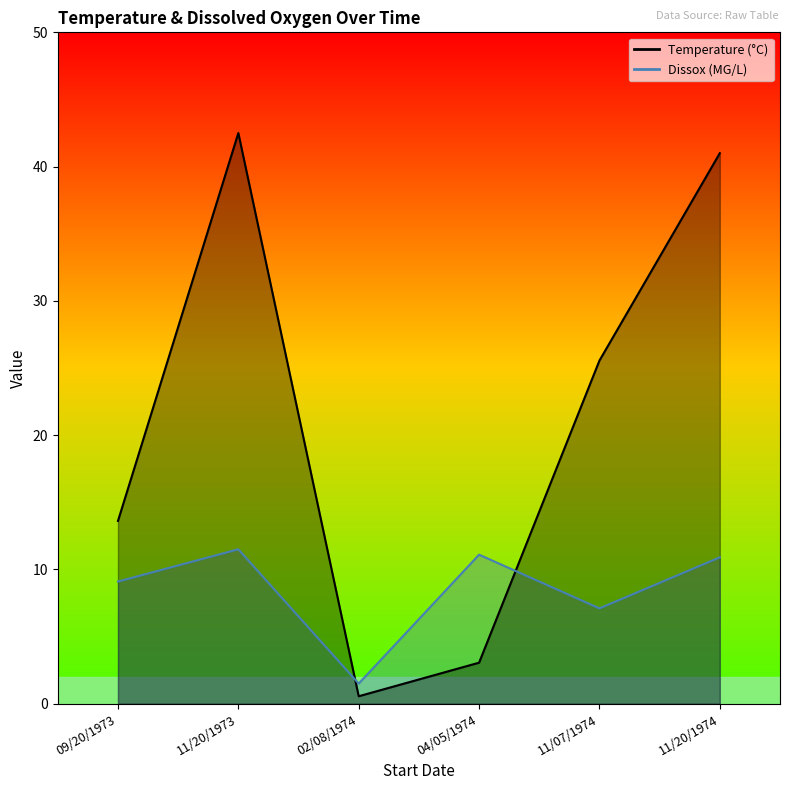

What is the minimum value for Dissox?

1.5